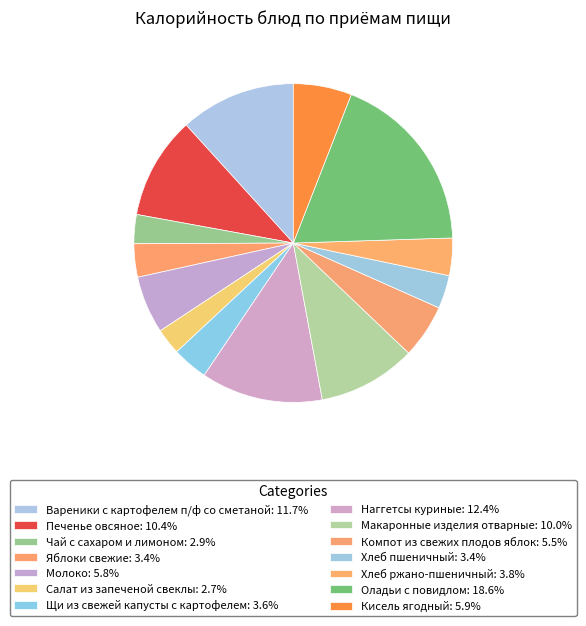

Is there any slice that represents more than half of the pie?

No